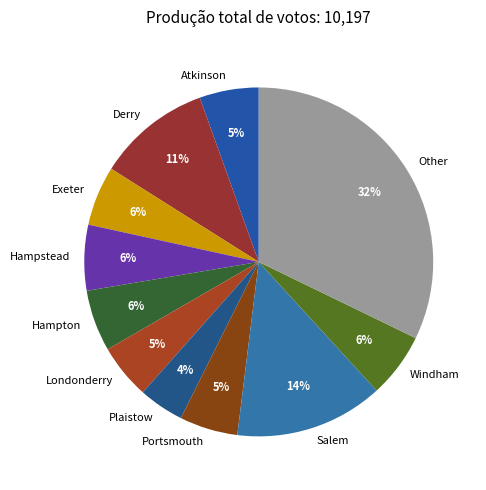

Between Plaistow and Derry, which is larger?

Derry